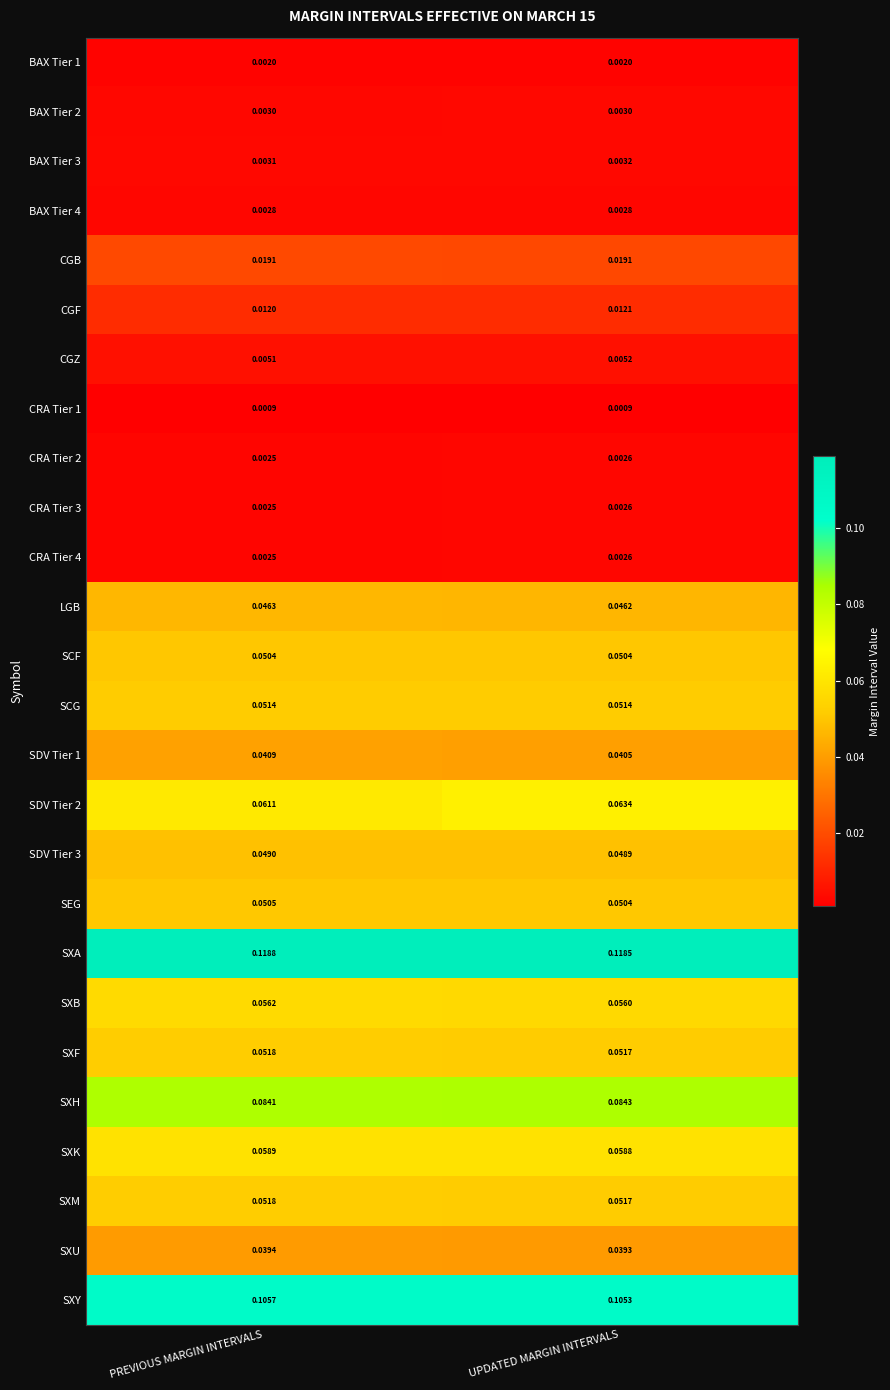

Which series has the largest total across all categories?

SXA